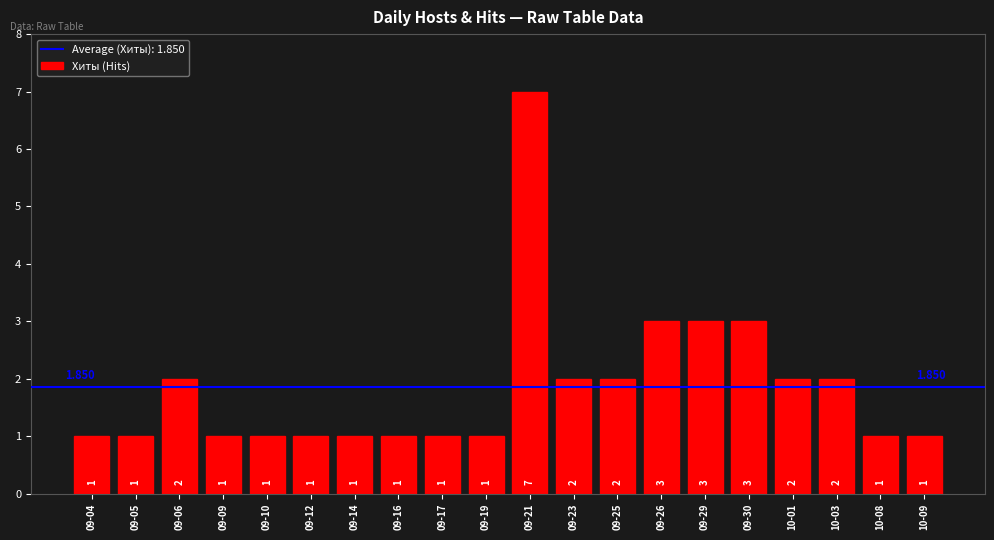

What position from the right is 09-05?

19